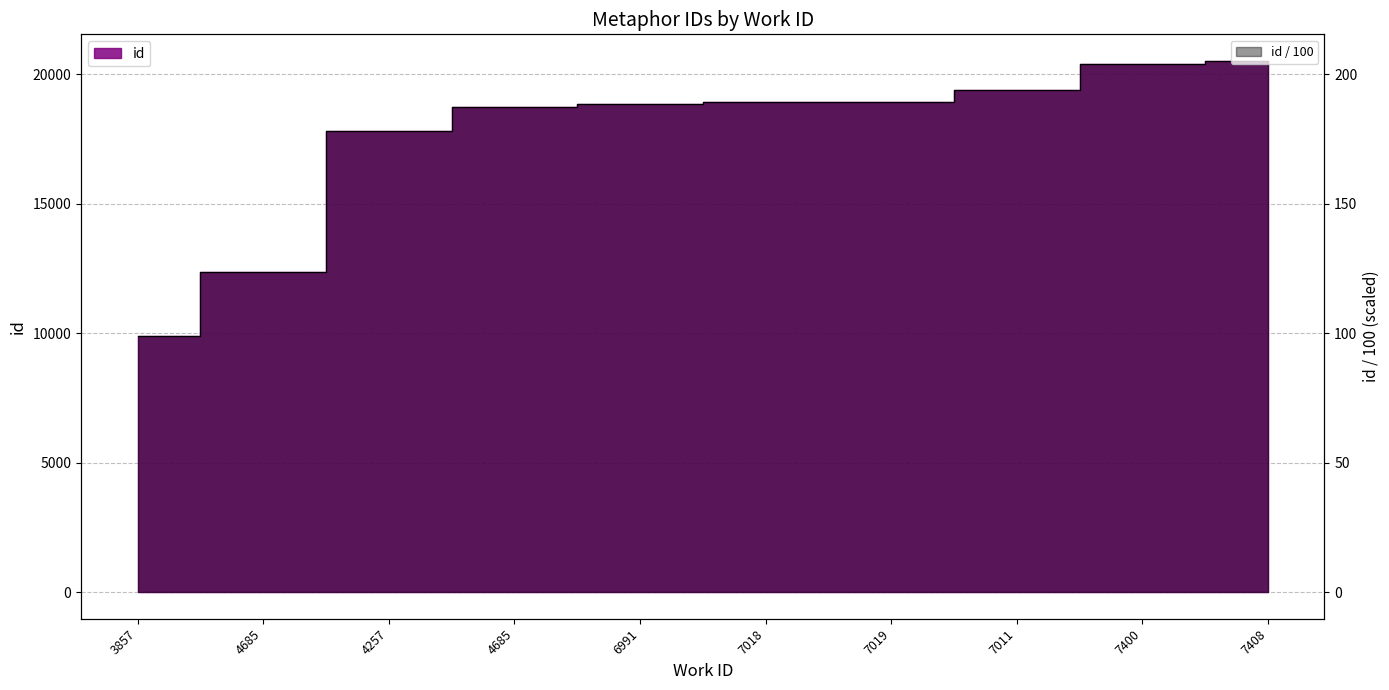

True or false: the data shows 9502 at 4685.

False